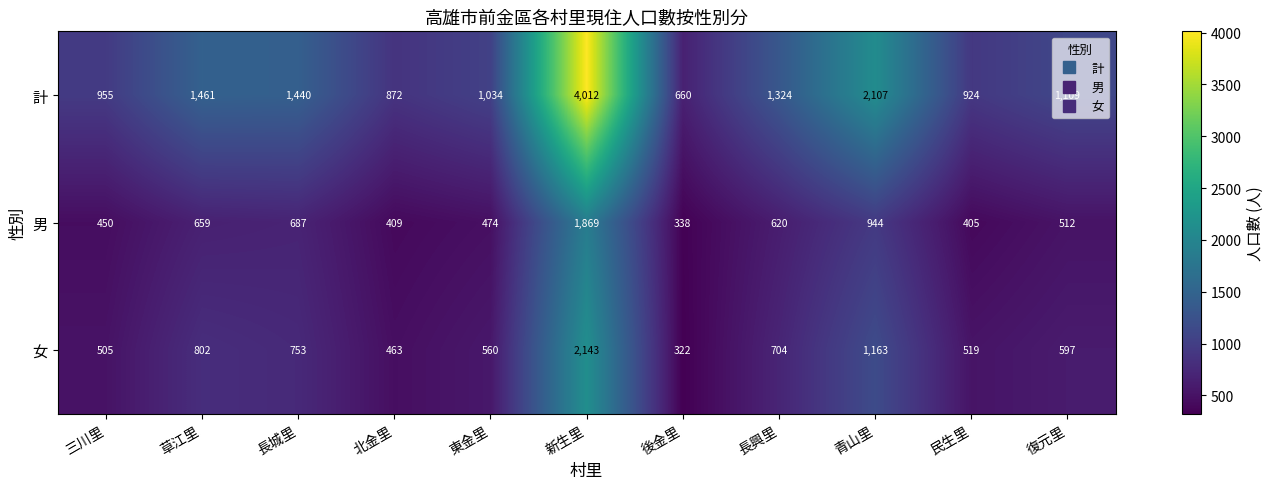

What is the spread (max minus min) of values at 長城里?

753